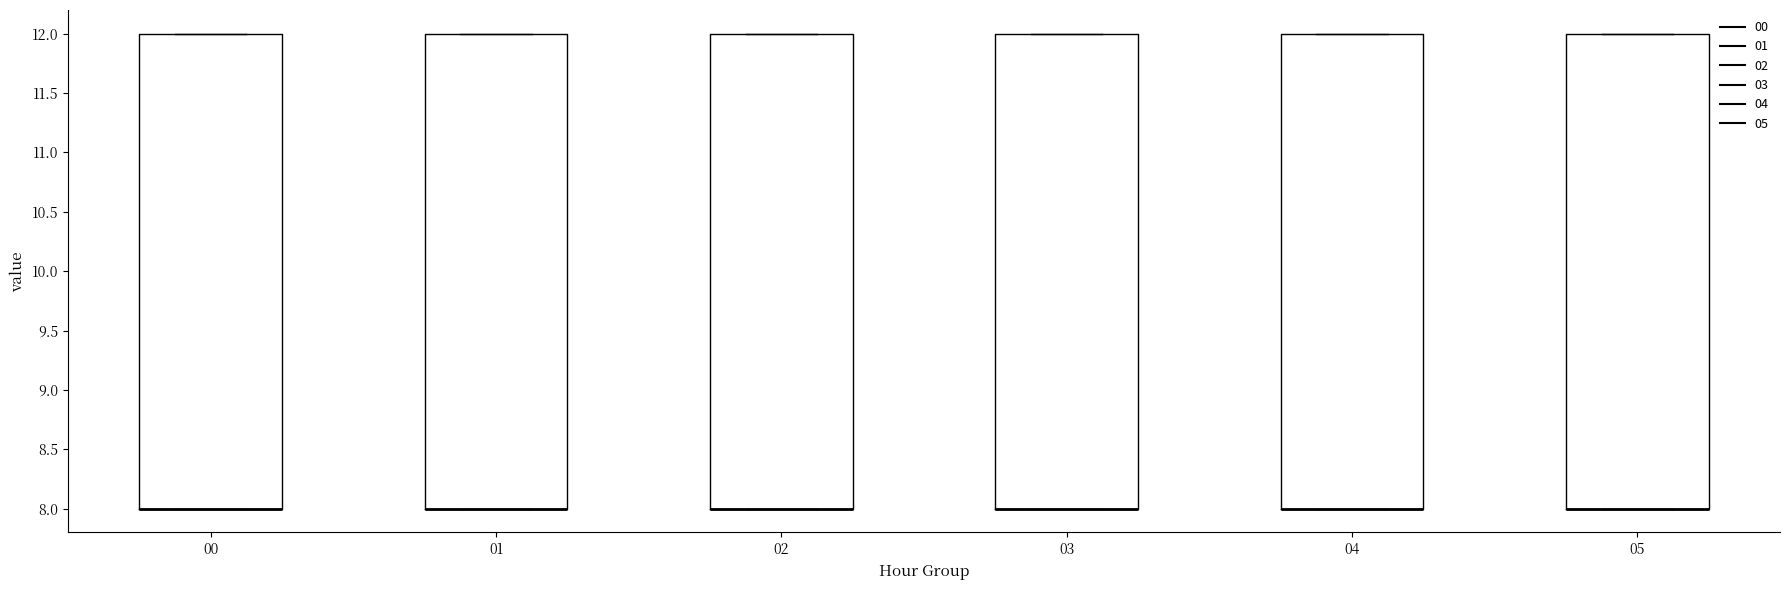

Reading left to right, transcribe this box plot: for each box, give where its median line is, the range the box spans, and where its two whiskers end, as read against the y-axis. The values are not printed on the chart, so give them approximately, as read against the axis.

00: median 8 (drawn on the box's lower edge), box 8 to 12, whiskers 8 to 12
01: median 8 (drawn on the box's lower edge), box 8 to 12, whiskers 8 to 12
02: median 8 (drawn on the box's lower edge), box 8 to 12, whiskers 8 to 12
03: median 8 (drawn on the box's lower edge), box 8 to 12, whiskers 8 to 12
04: median 8 (drawn on the box's lower edge), box 8 to 12, whiskers 8 to 12
05: median 8 (drawn on the box's lower edge), box 8 to 12, whiskers 8 to 12